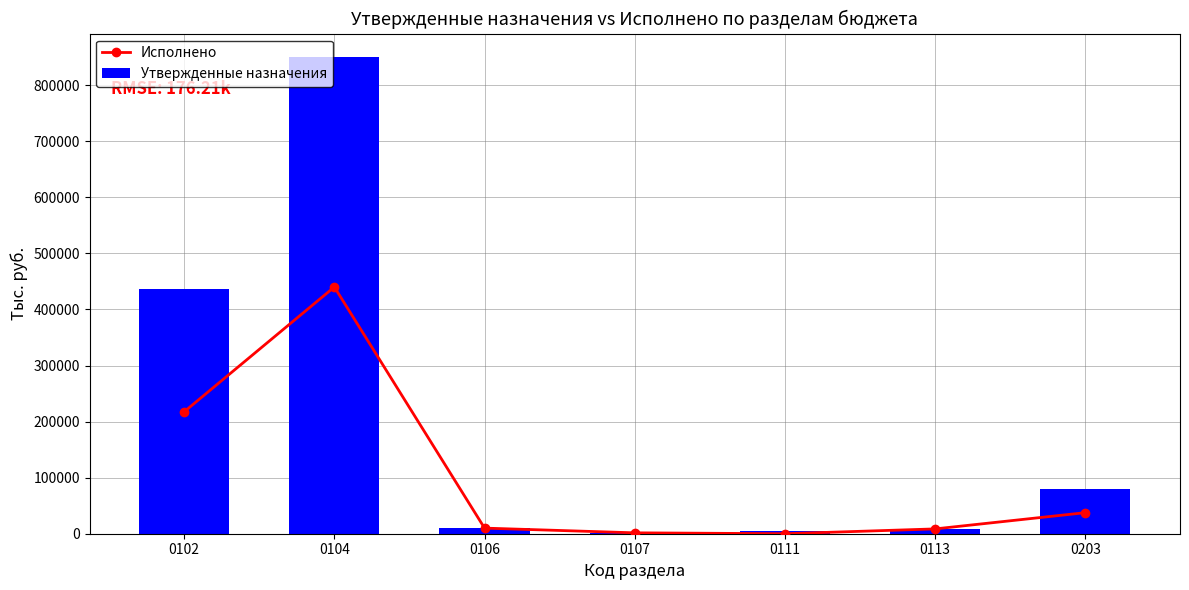

What is the sum of all Утвержденные назначения values?

1390791.8